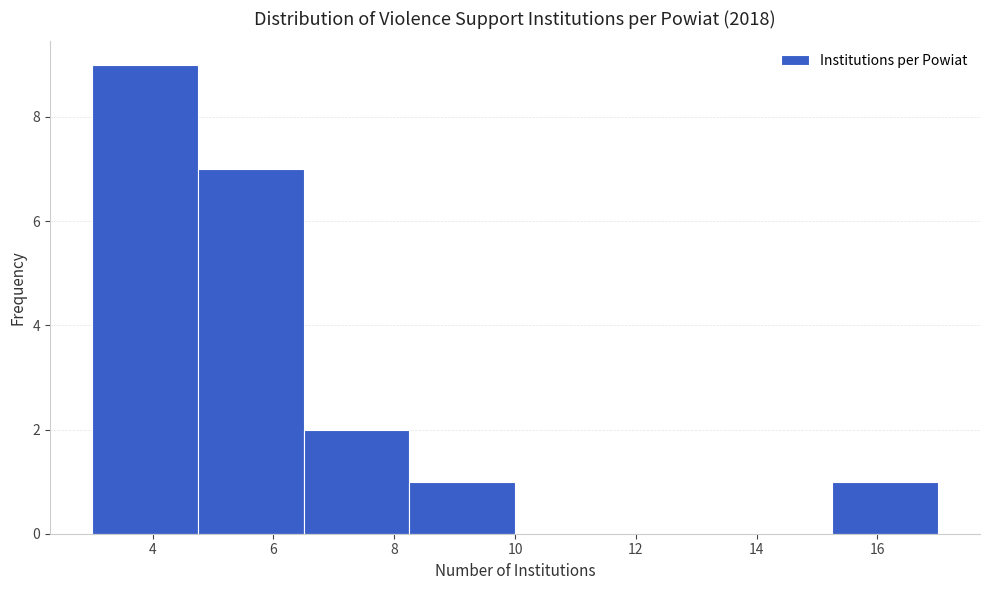

Which range on the x-axis has the tallest bar?

3.00 to 4.75